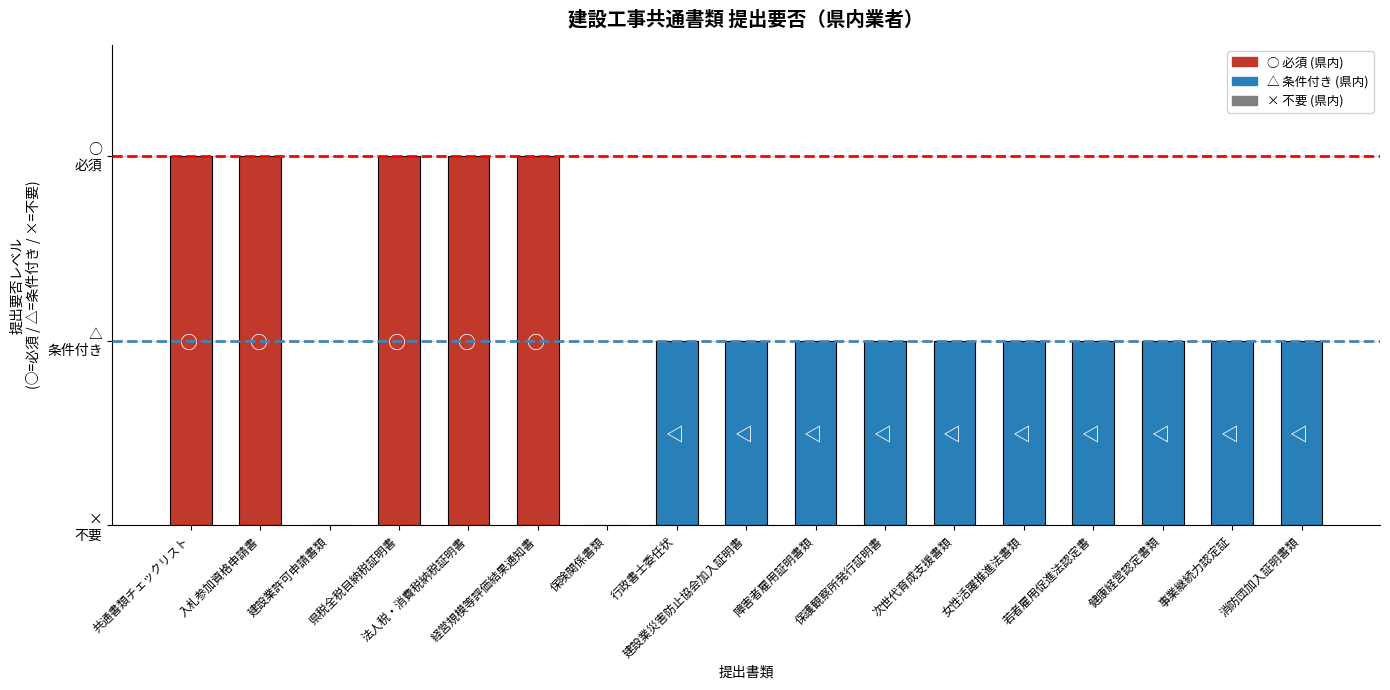

Are the bars horizontal?

No